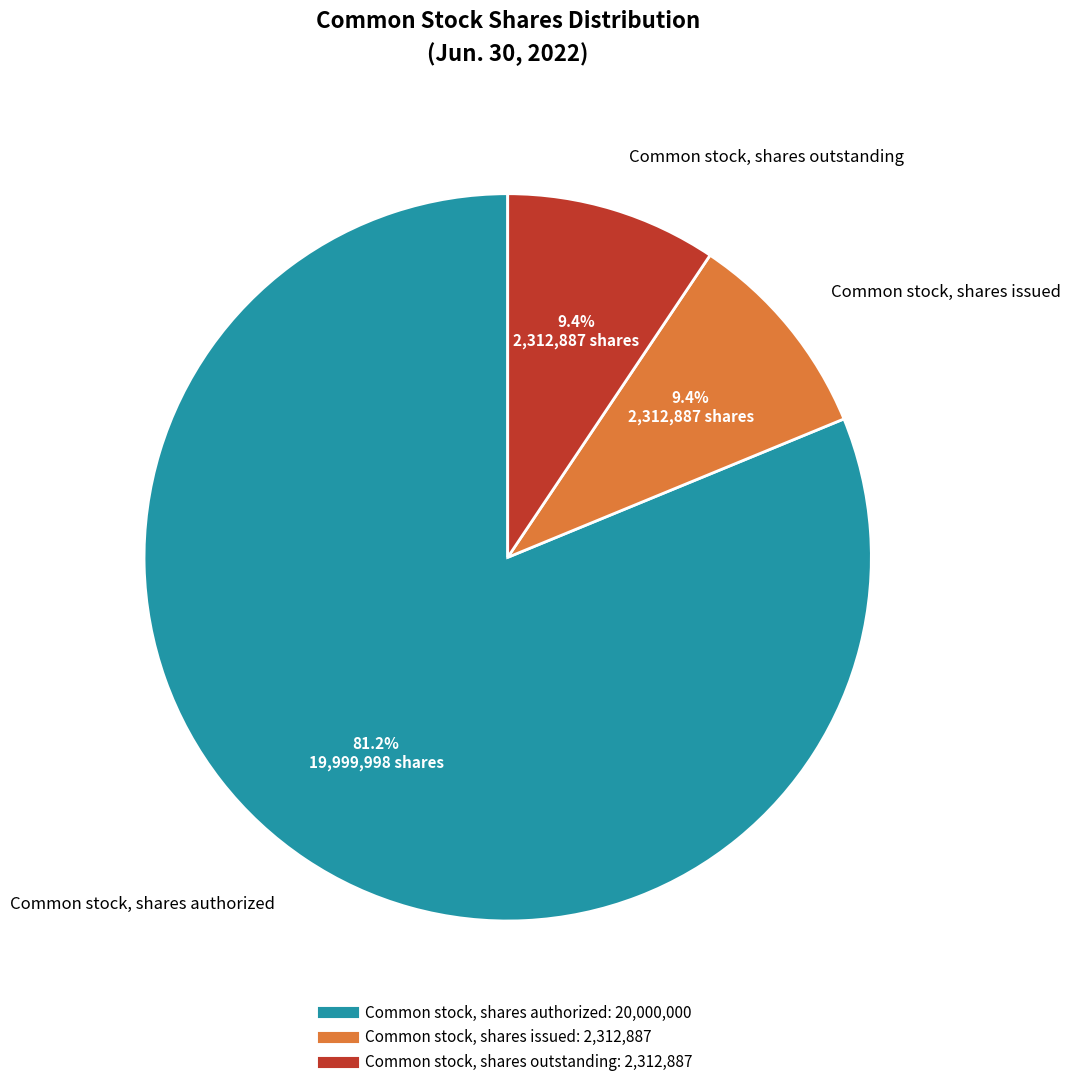

Count the number of slices in the pie.

3